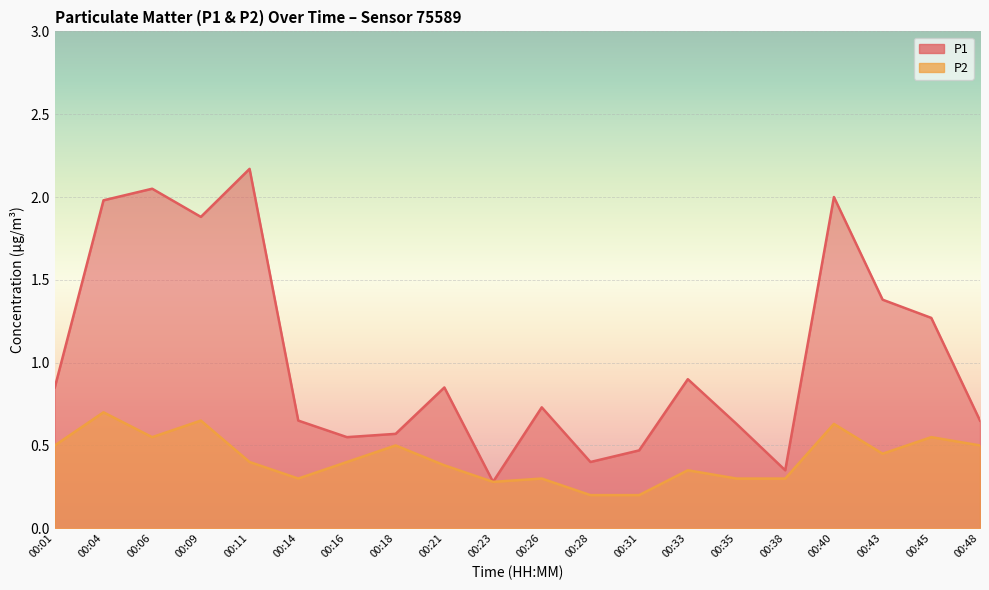

What is the highest value of the P1 series?

2.2